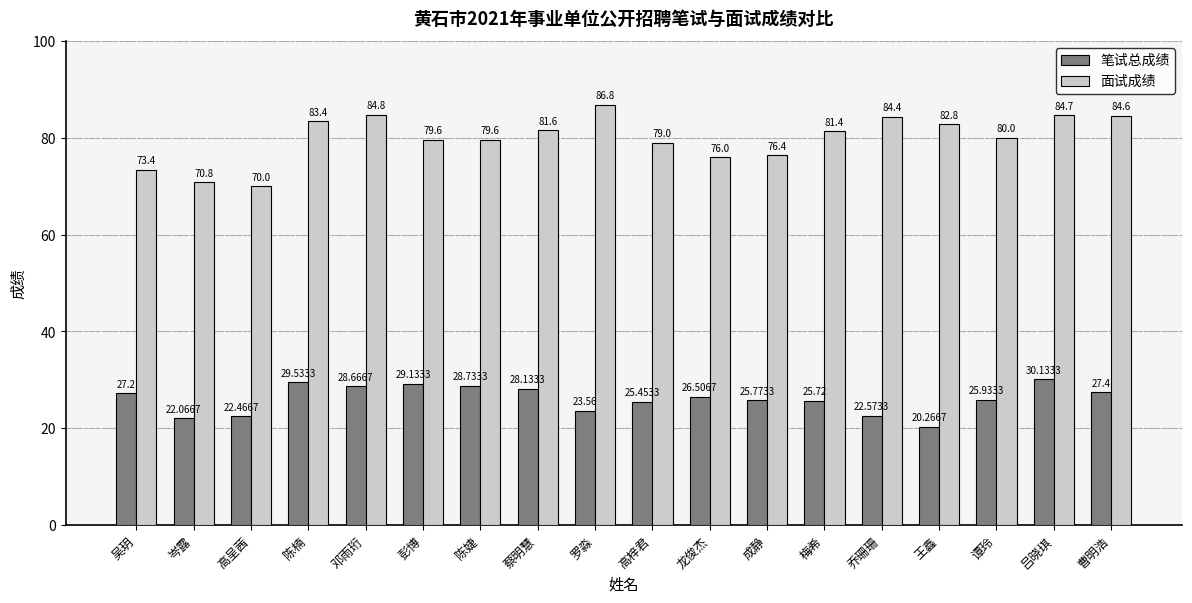

At which label does 面试成绩 first exceed 81?

陈楠